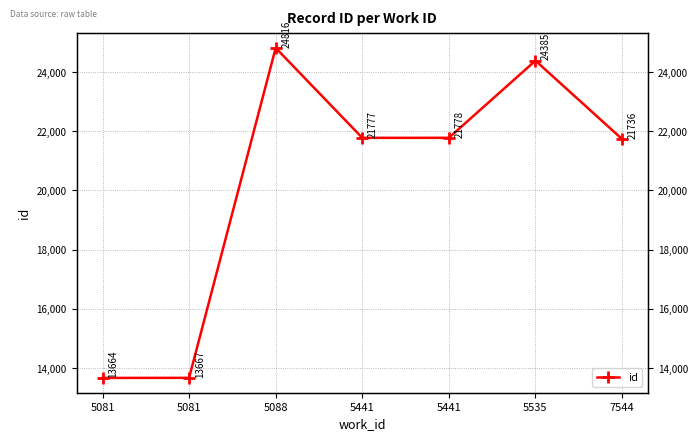

Which category has the highest value across all series?

5088